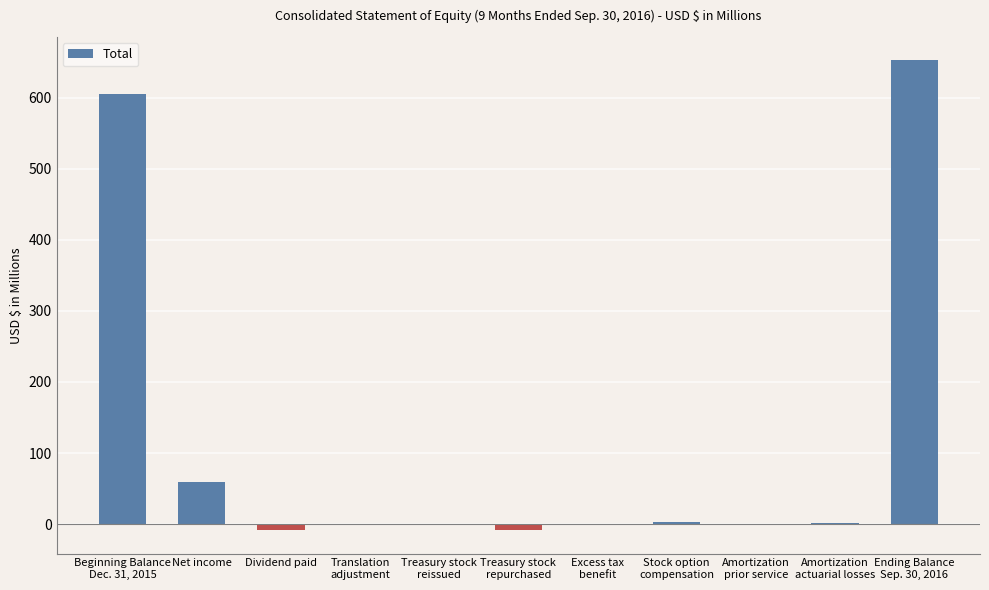

At which label is the value closest to 322?

Net income